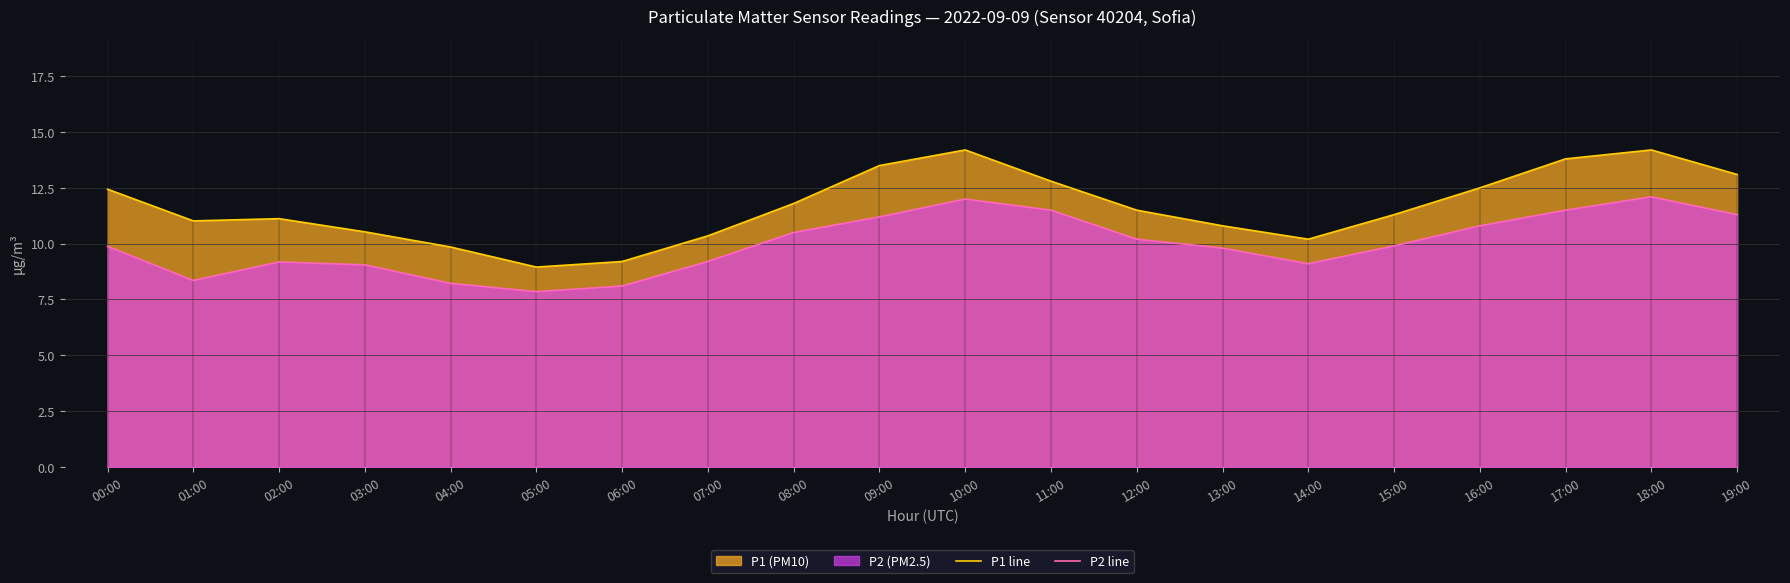

How many data points in P1 line are less than 11?

7